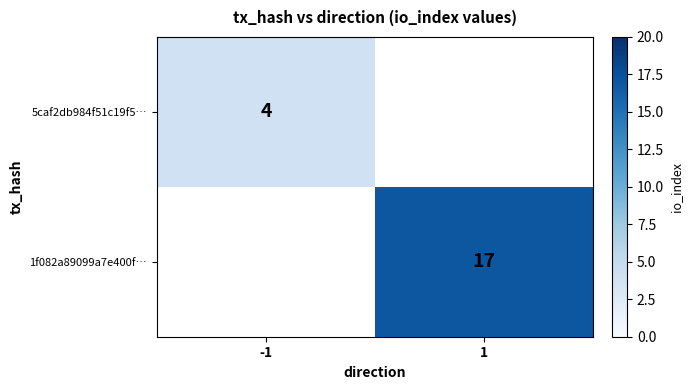

Is it true that 1f082a89099a7e400f… equals 11 at 1?

False